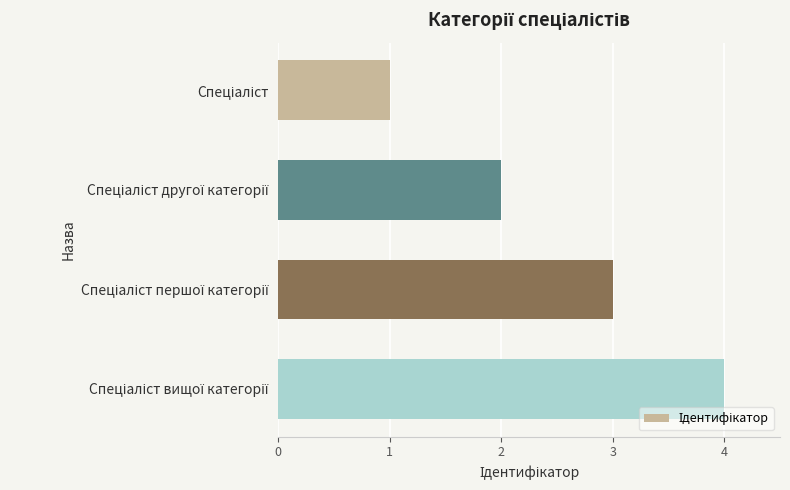

What is the sum of all values?

10